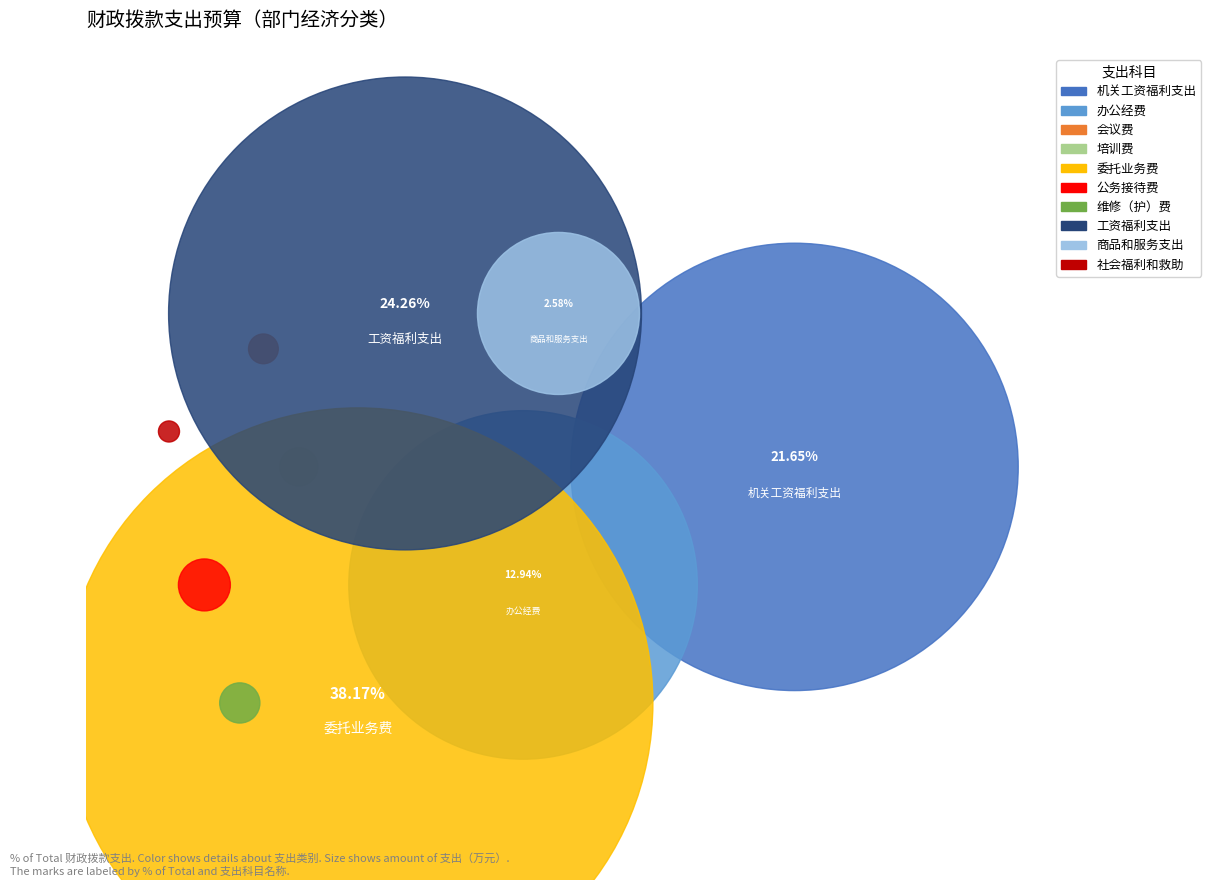

Is there any slice that represents more than half of the pie?

No